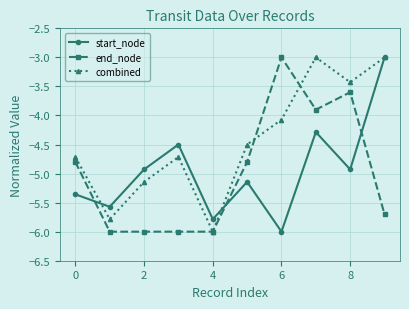

How many interior local peaks does the combined series have?

2